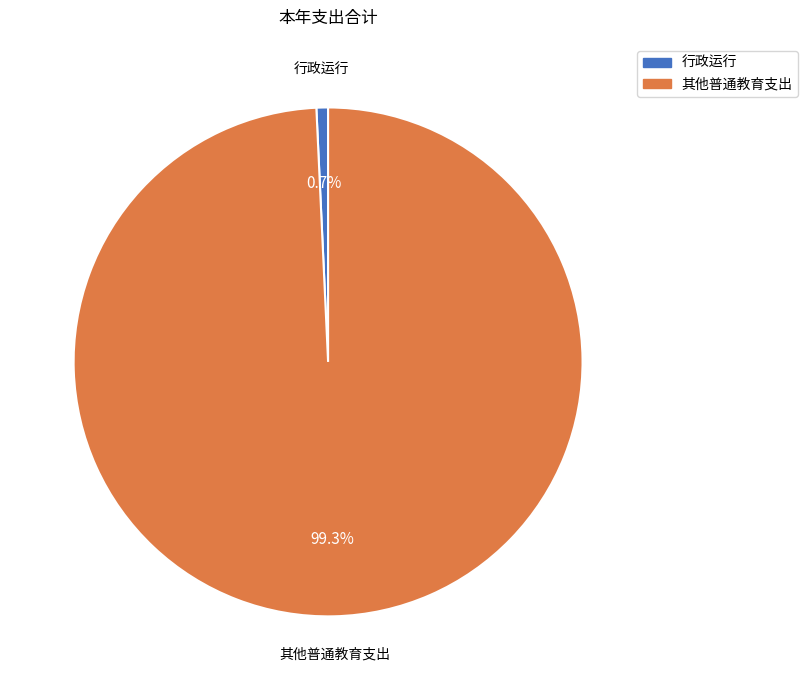

What is the smallest slice in the pie chart?

行政运行